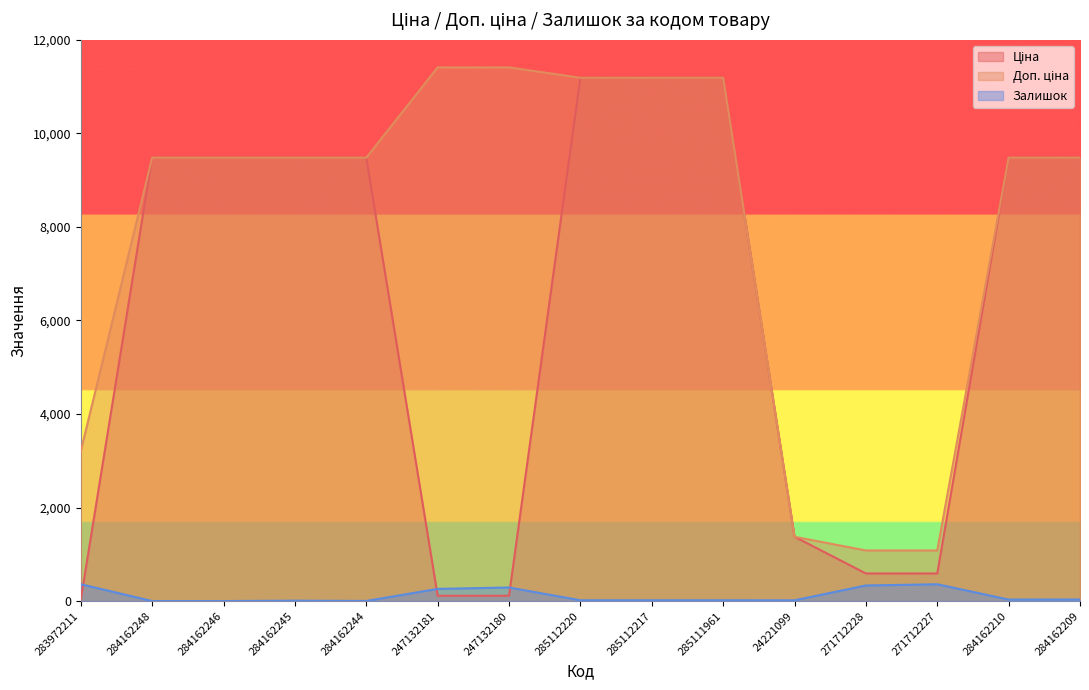

How many values in the Доп. ціна series are below 9480?

4